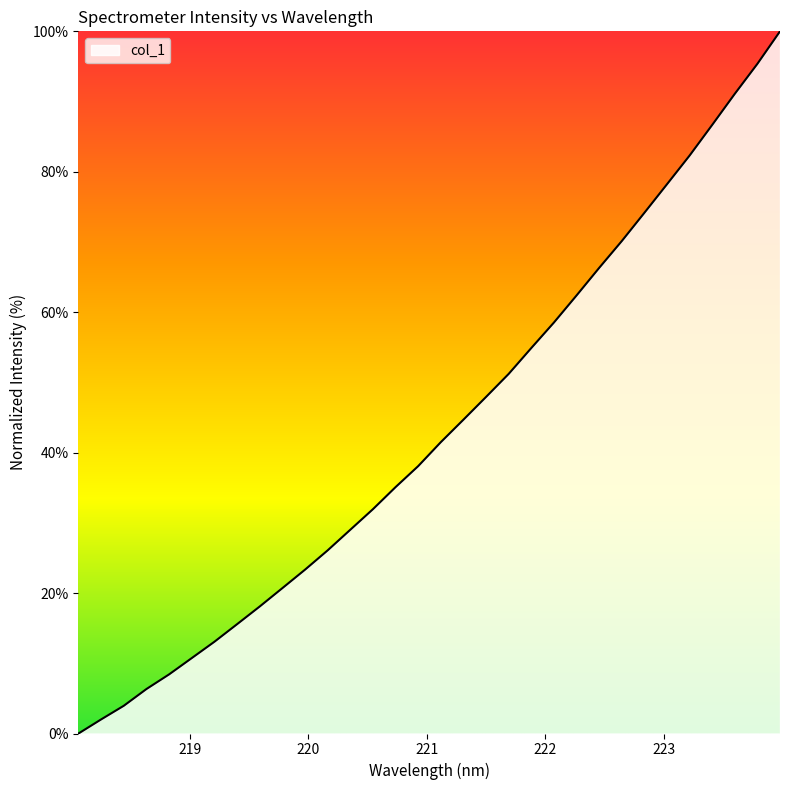

What is the maximum value shown in the chart?

100.0